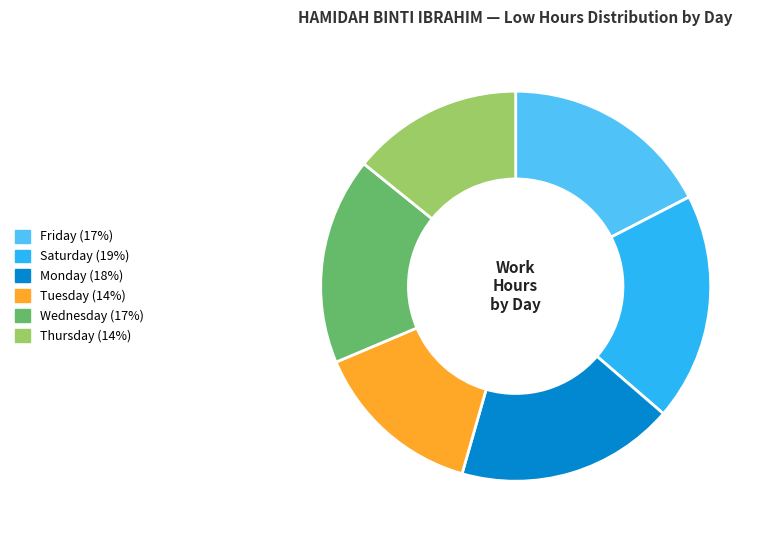

Is there a majority slice in this chart?

No